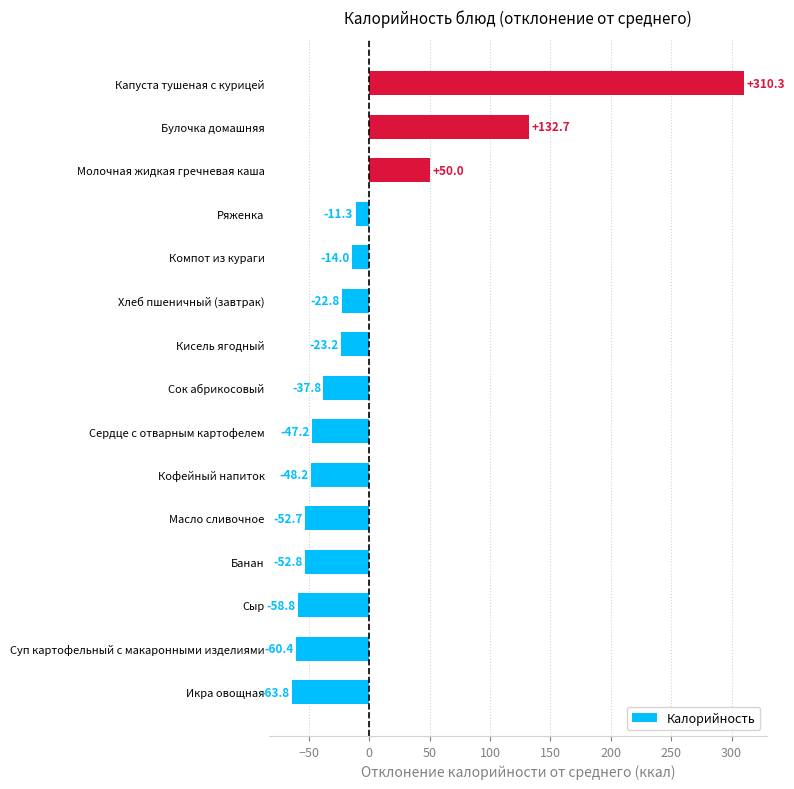

Reading bottom to top, transcribe all the data shown in this chart.

-63.8	-60.4	-58.8	-52.8	-52.7	-48.2	-47.2	-37.8	-23.2	-22.8	-14.0	-11.3	50.0	132.7	310.3